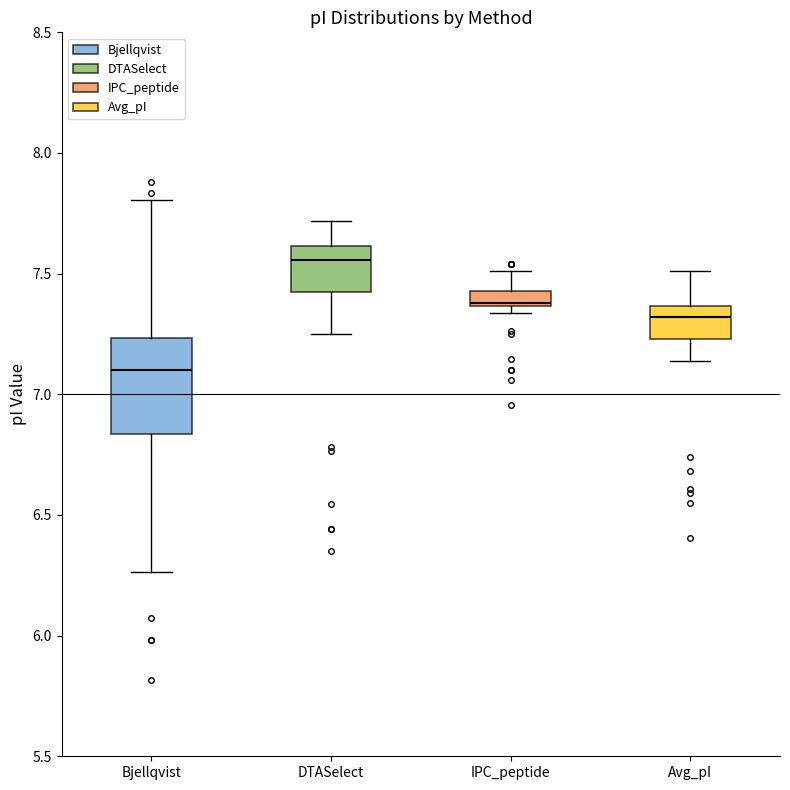

Where does the upper whisker of the box for DTASelect end on the y-axis? The values are not printed on the chart, so give them approximately, as read against the axis.

7.70